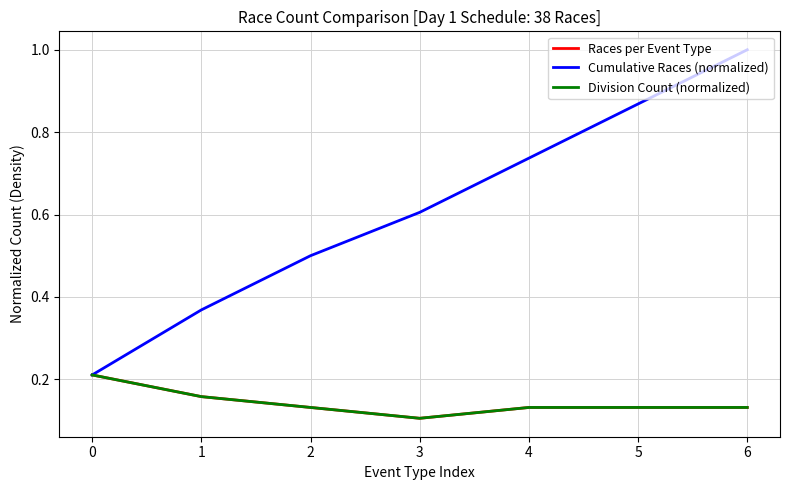

Does the chart have visible grid lines?

Yes